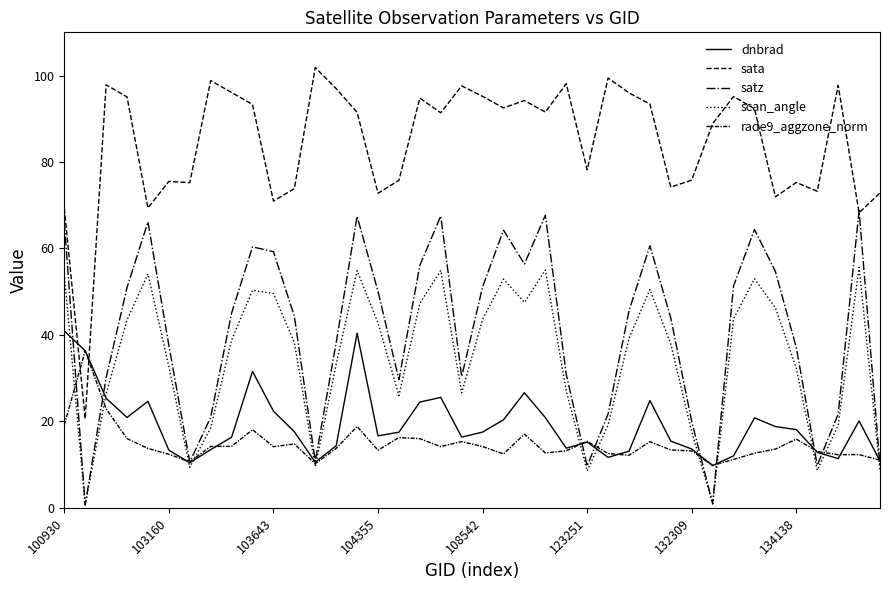

Is this an area chart (filled region under the line)?

No